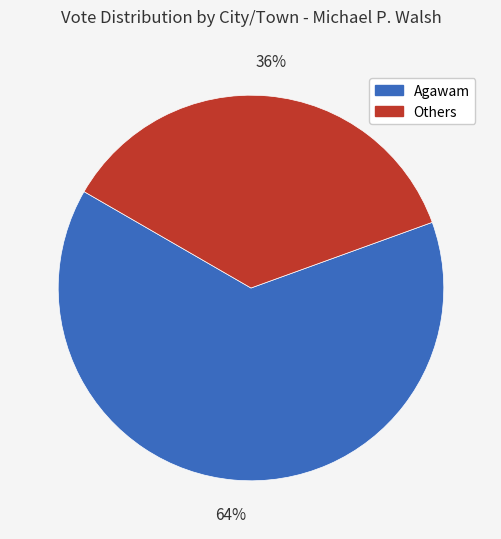

To the nearest percent, what is the difference between the largest and smallest slice percentages?

28%